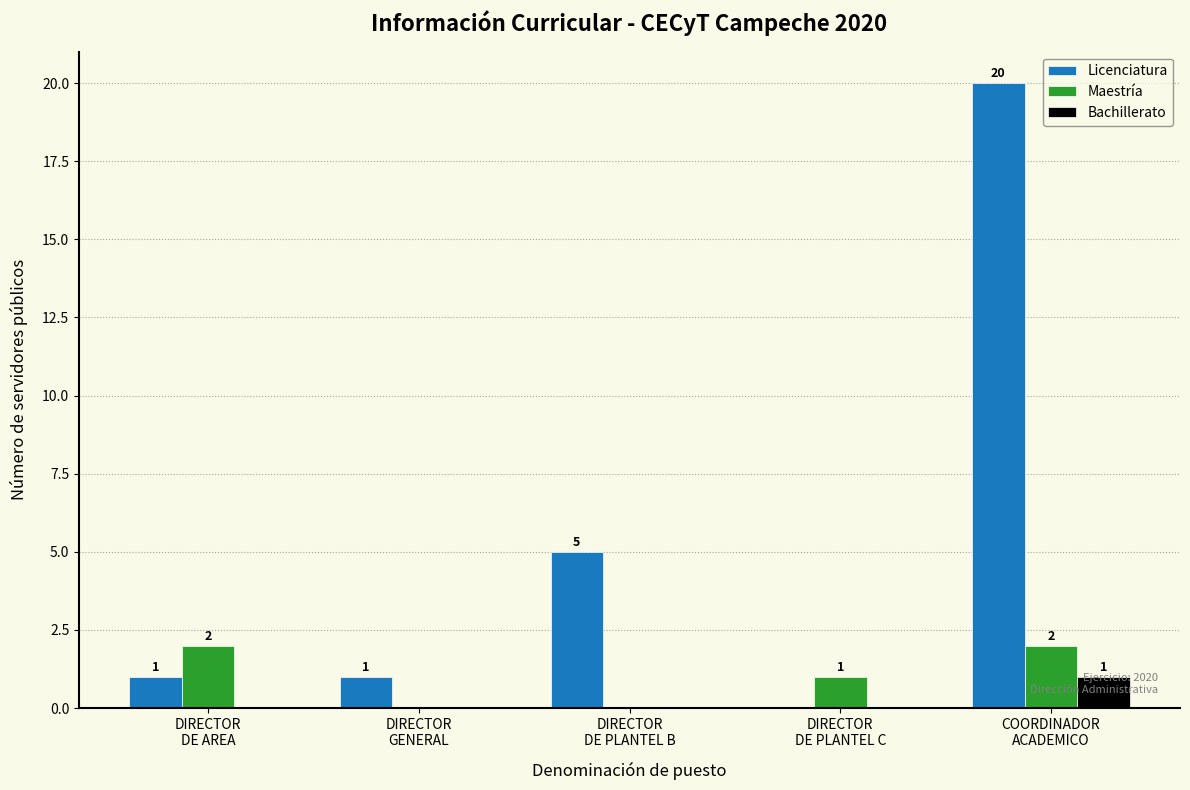

What is the maximum value shown in the chart?

20